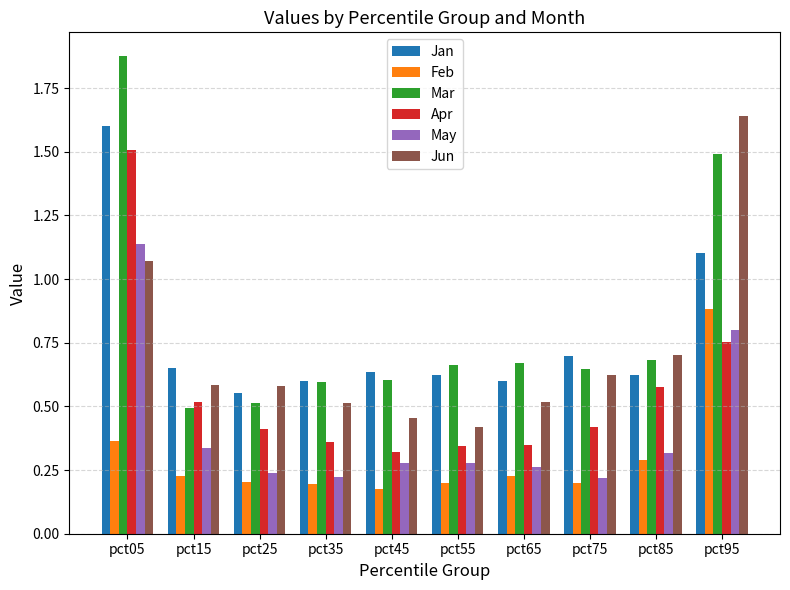

Which category has the highest value in the Mar series?

pct05